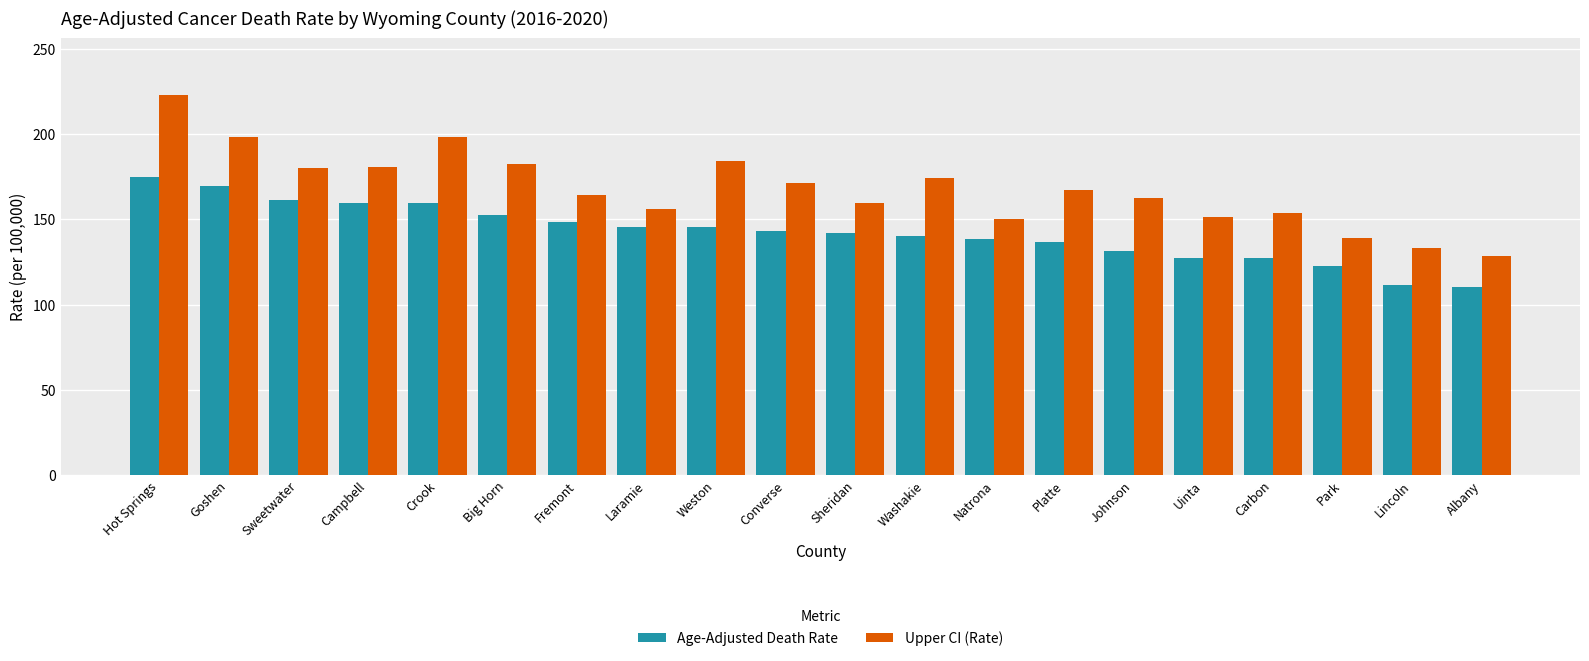

What is the highest value of the Upper CI (Rate) series?

223.0